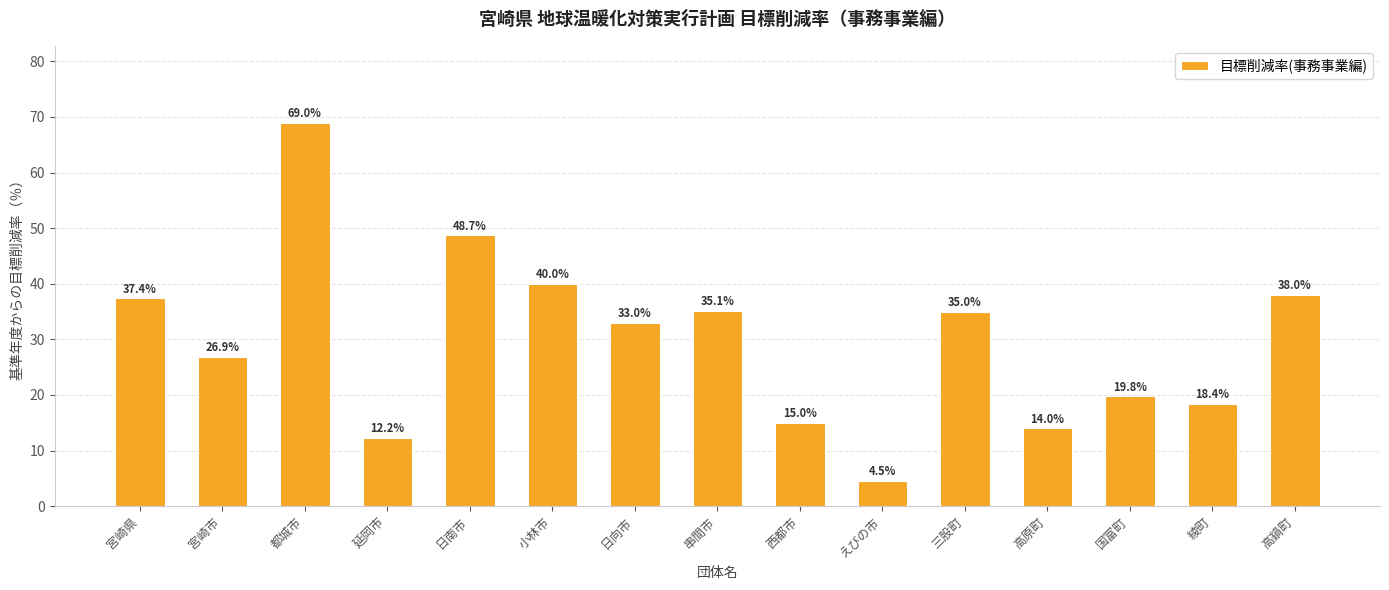

How many values are below 33?

7